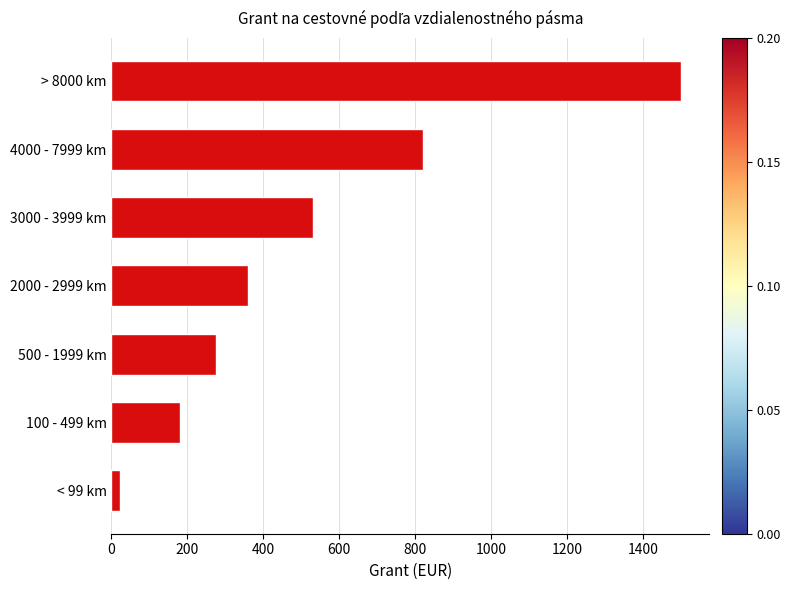

The chart shows a value of 255 at 3000 - 3999 km. True or false?

False